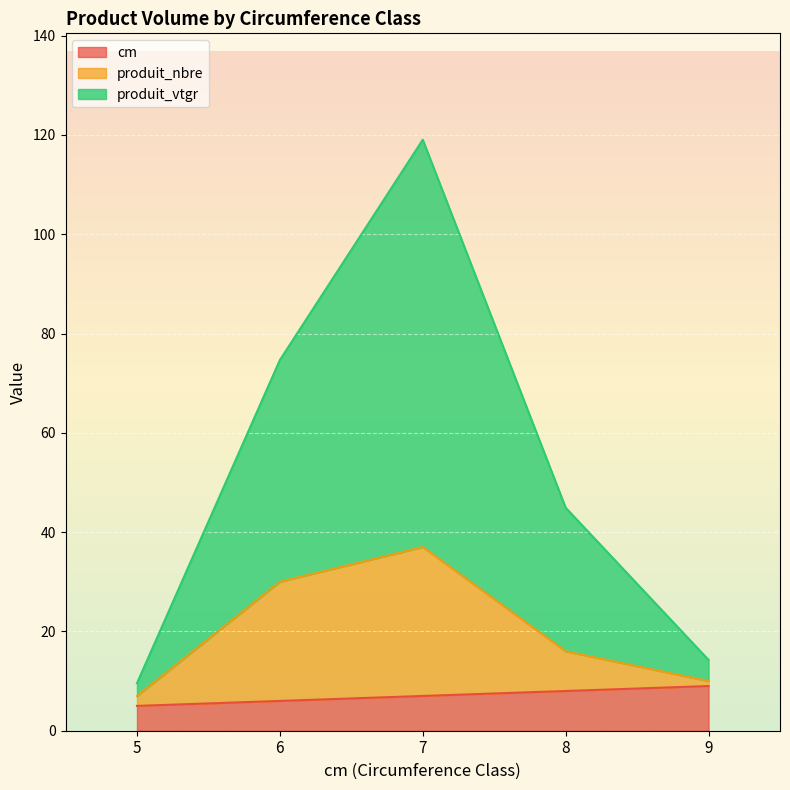

Reading right to left, list all the values displayed in this chart.

cm: 9.0	8.0	7.0	6.0	5.0
produit_nbre: 10.0	16.0	37.0	30.0	7.0
produit_vtgr: 14.3	44.9	119.0	74.7	9.6